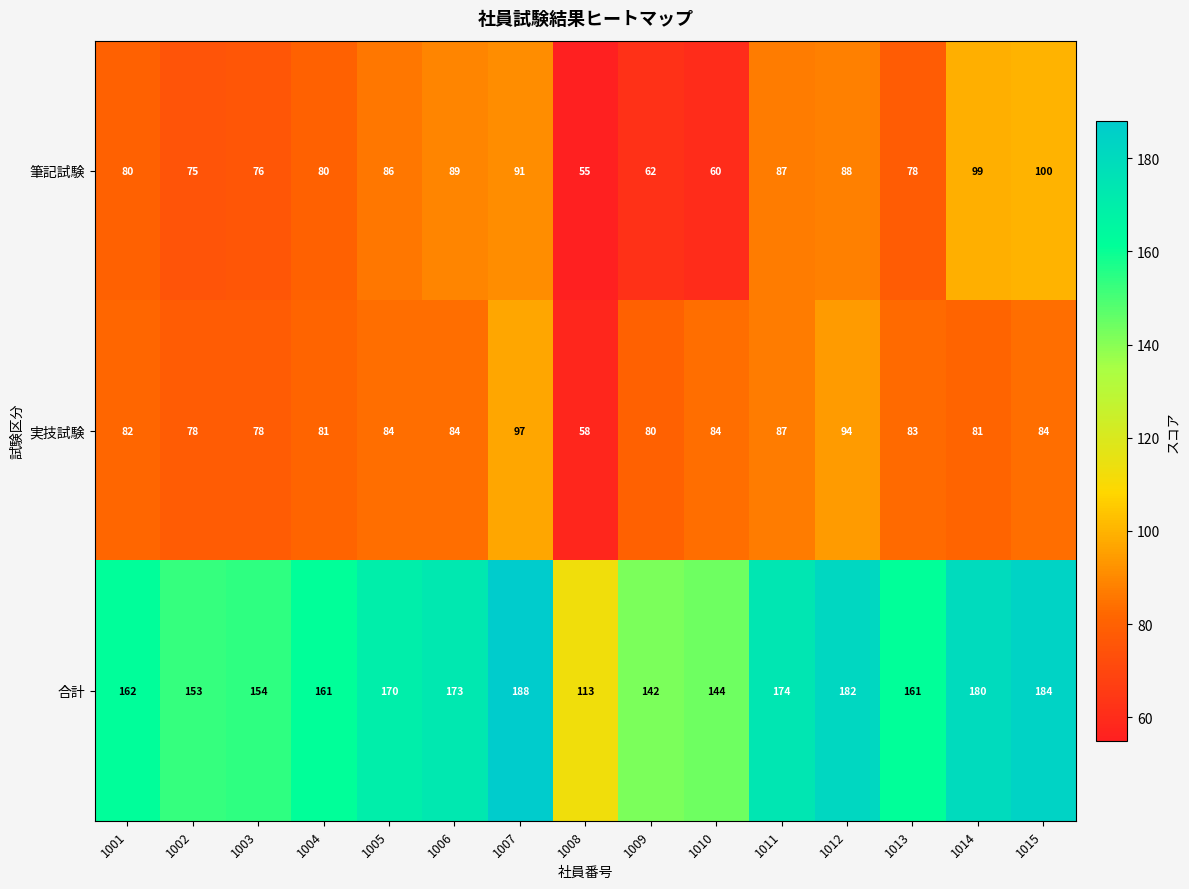

How many categories are shown in the chart?

15